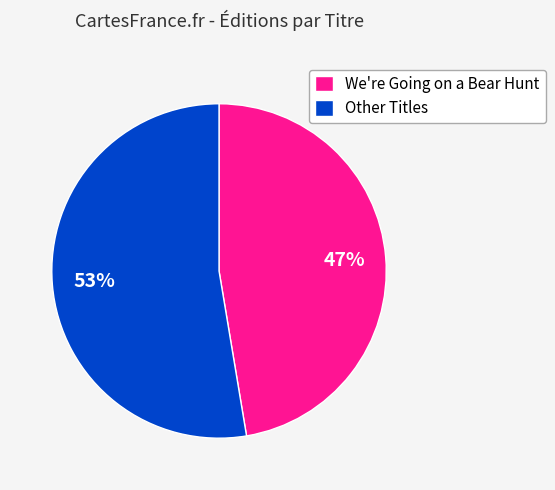

Is the sum of Other Titles and We're Going on a Bear Hunt greater than half?

Yes